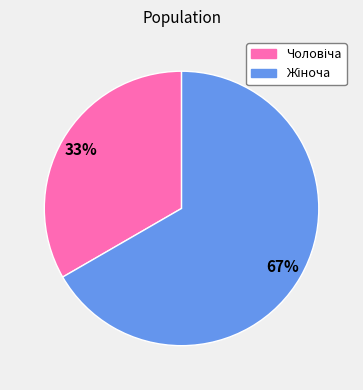

To the nearest percent, what is the average slice percentage?

50%